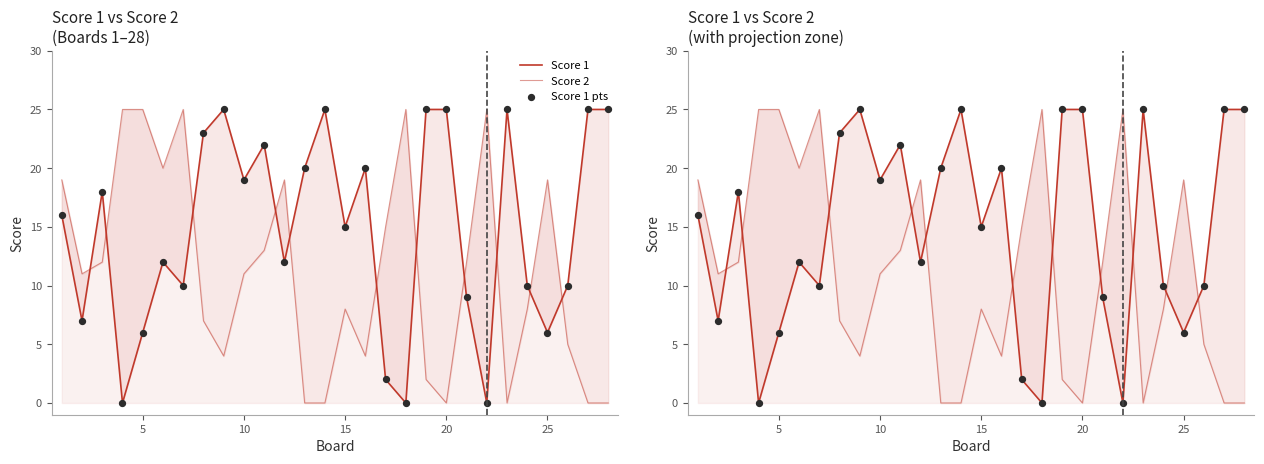

Which series contains the lowest Y value?

Score 1